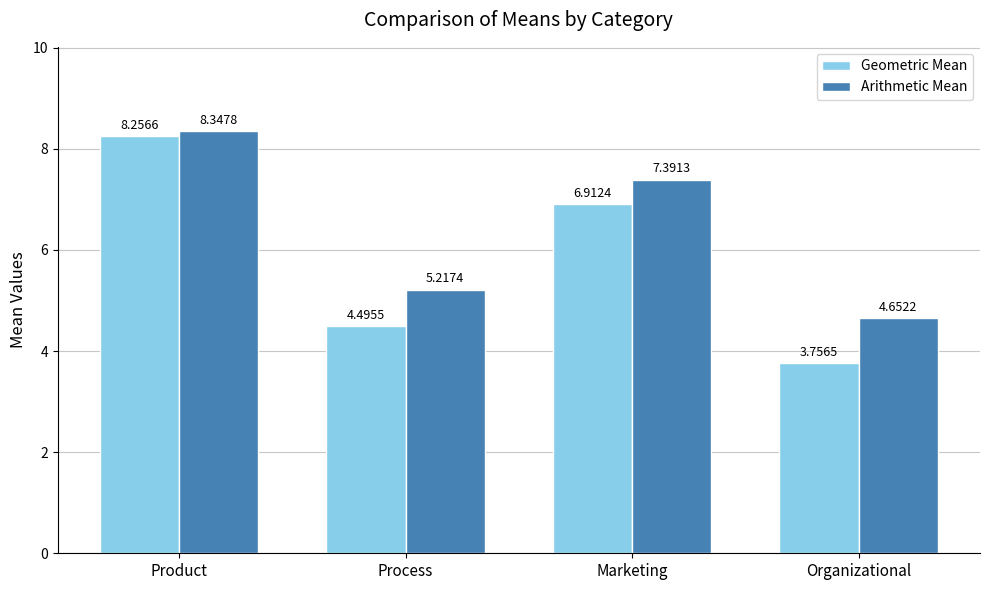

Which label corresponds to the smallest value in the chart?

Organizational